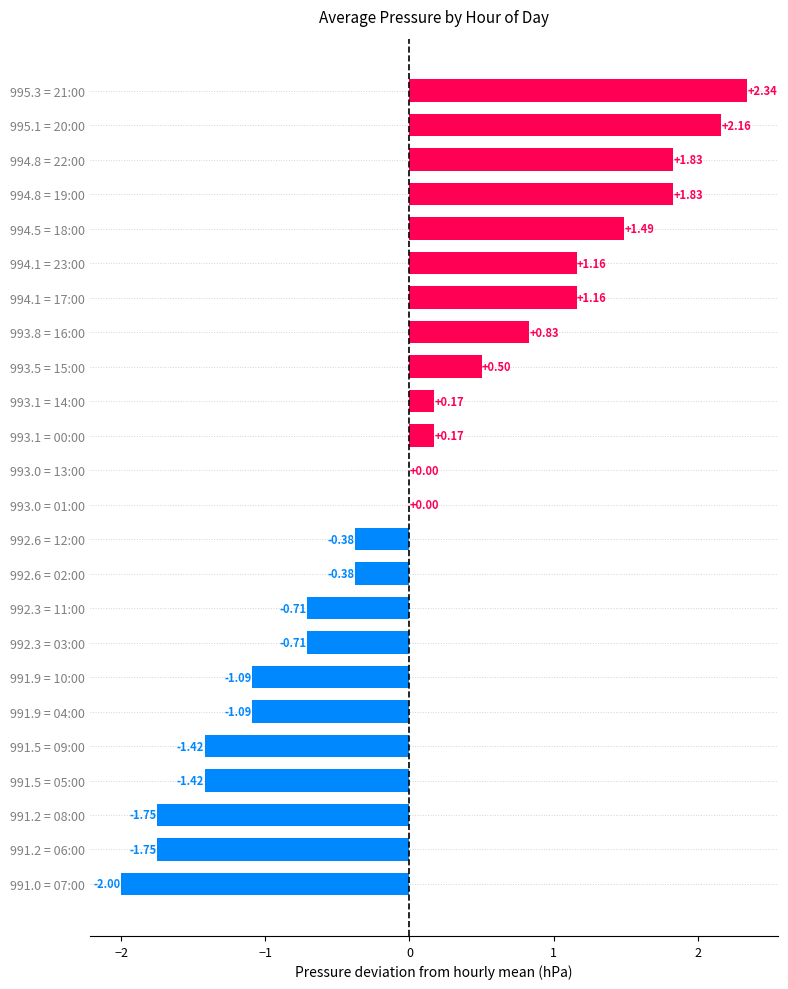

What is the change in value from 991.5 = 05:00 to 994.5 = 18:00?

+2.9